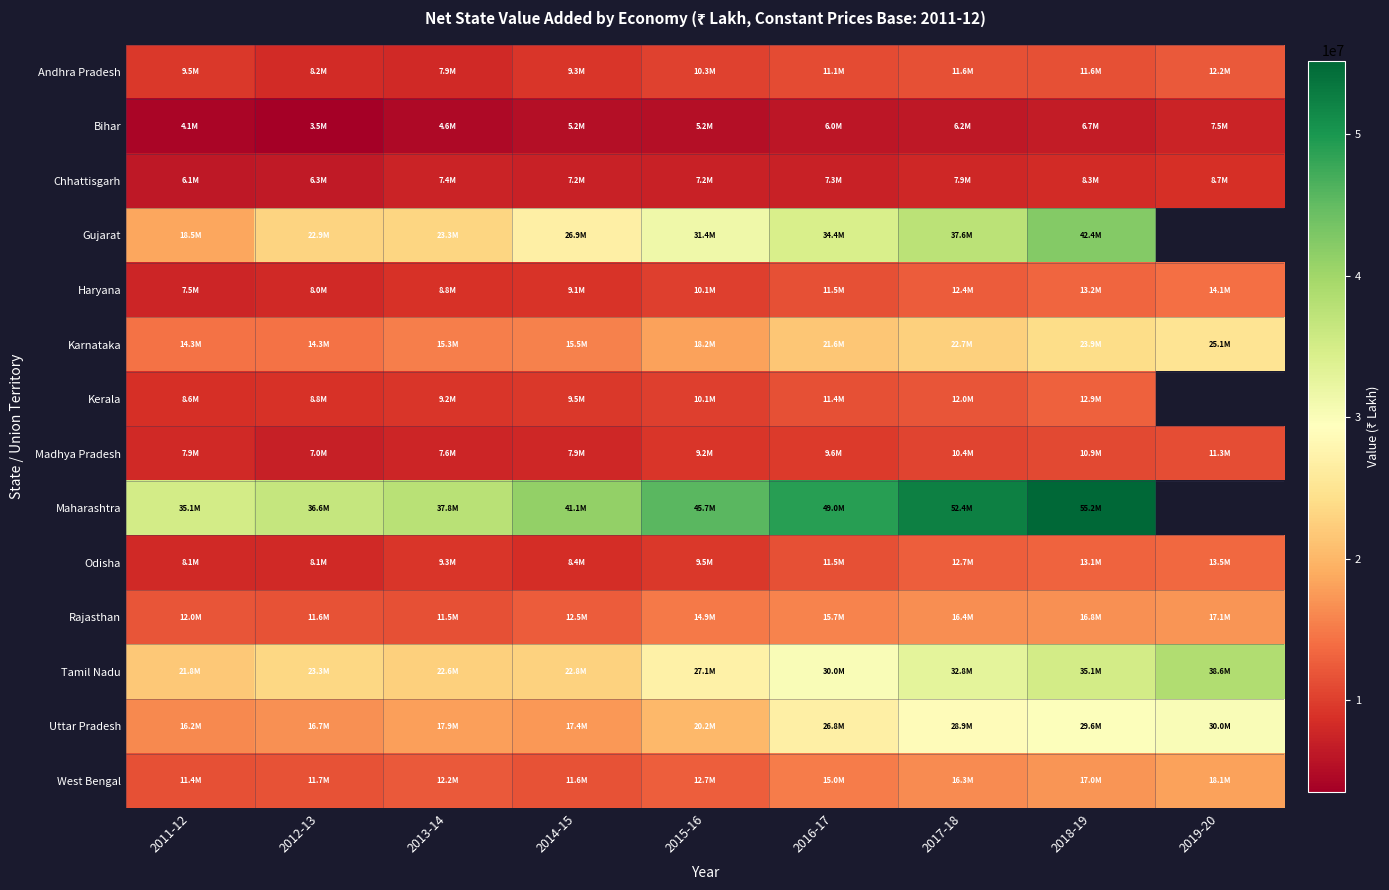

What is the total value across all series at 2015-16?

232001038.0